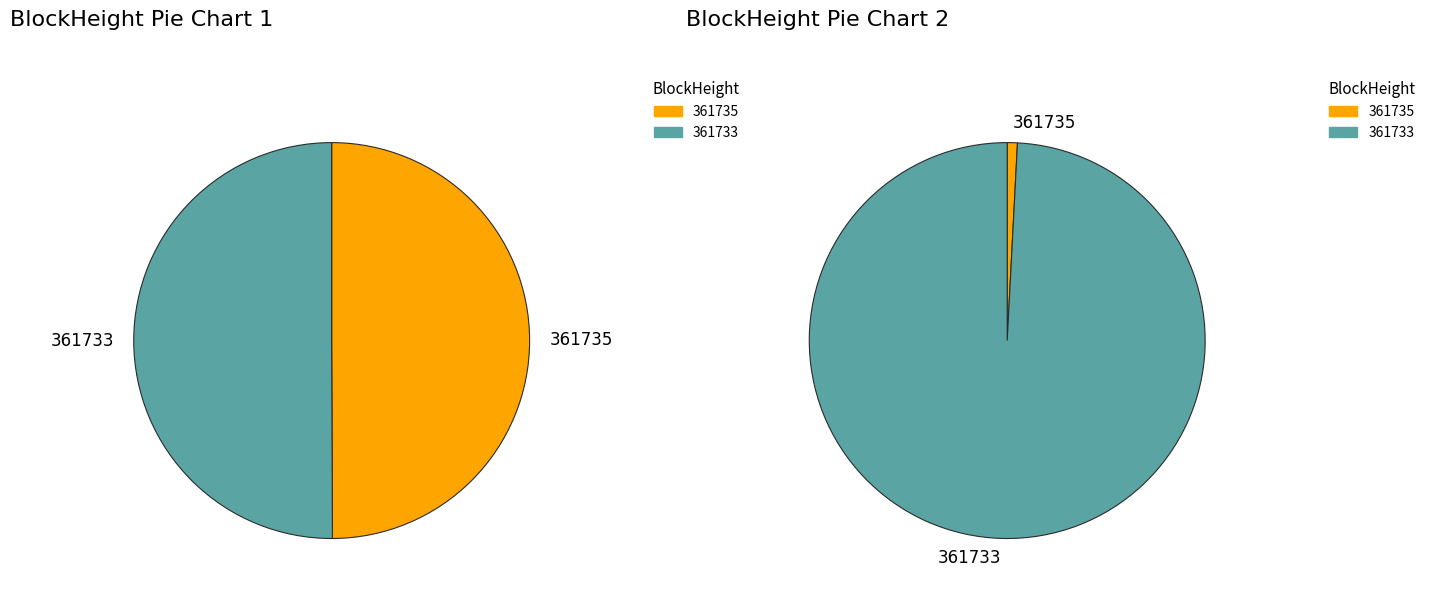

To the nearest percent, what is the combined percentage of 361735 and 361733?

100%